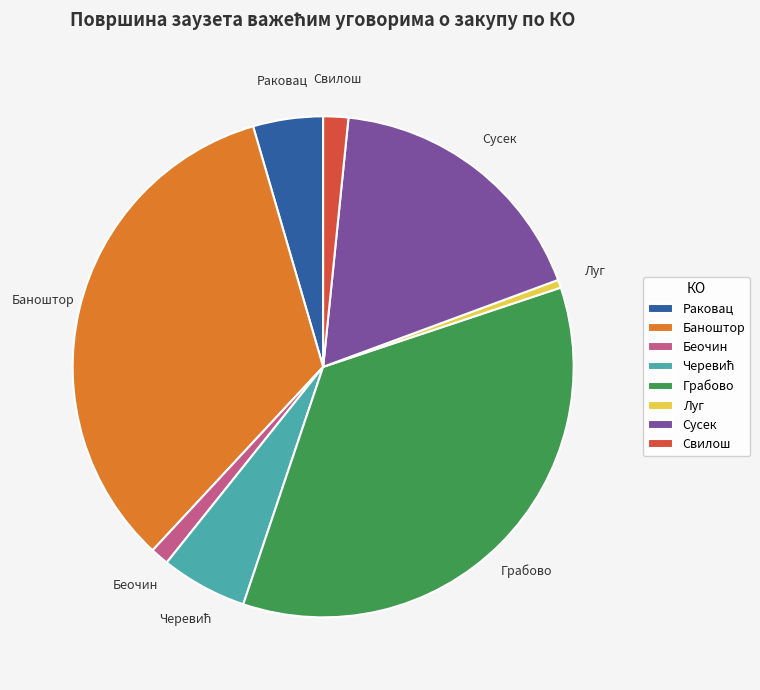

Which has a higher value, Грабово or Луг?

Грабово